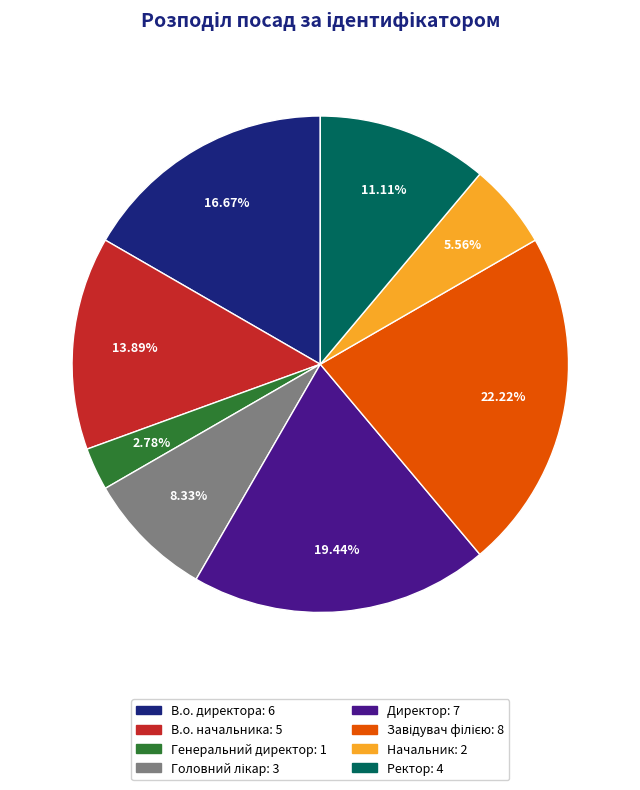

Is the sum of Ректор and Начальник greater than half?

No